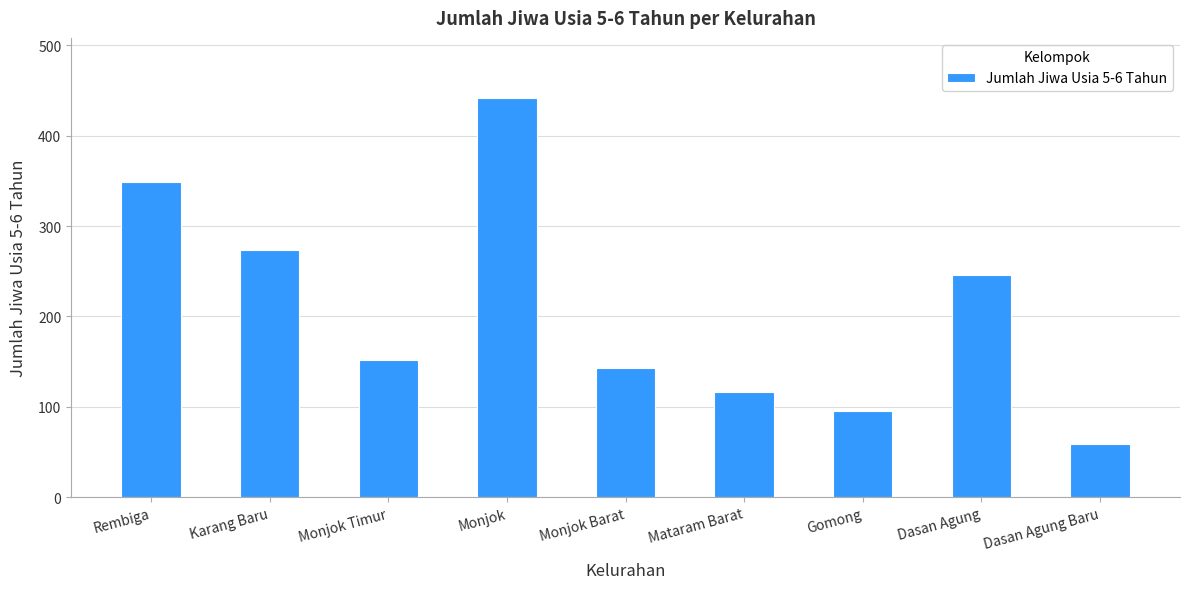

Reading left to right, extract all data points from this chart.

349	273	152	442	143	116	95	246	59